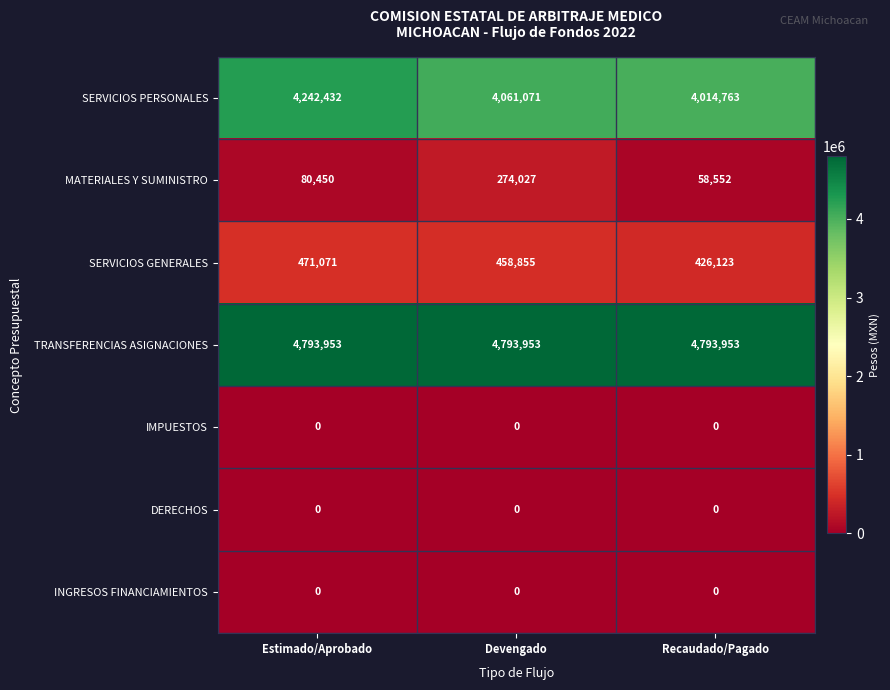

Which series has the largest total across all categories?

TRANSFERENCIAS ASIGNACIONES